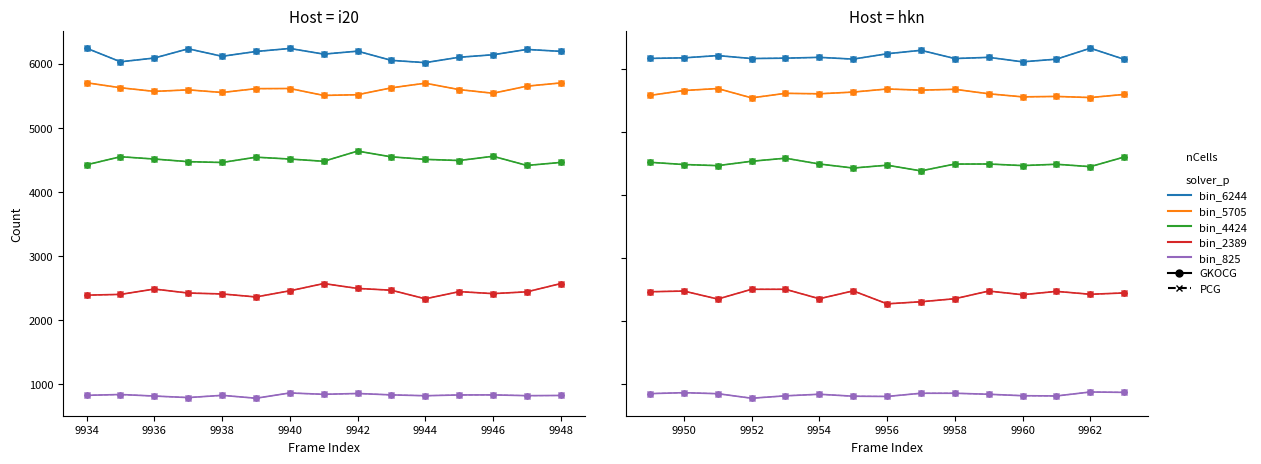

Is it true that bin_4424 equals 7628 at 9950?

False